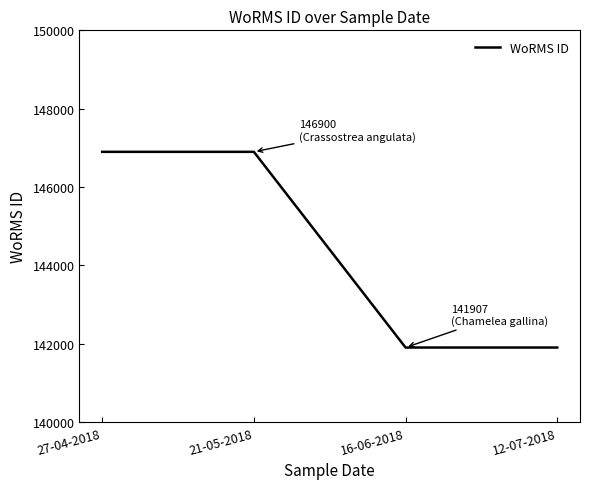

Approximately how many times larger is the value at 21-05-2018 compared to 27-04-2018?

1.0